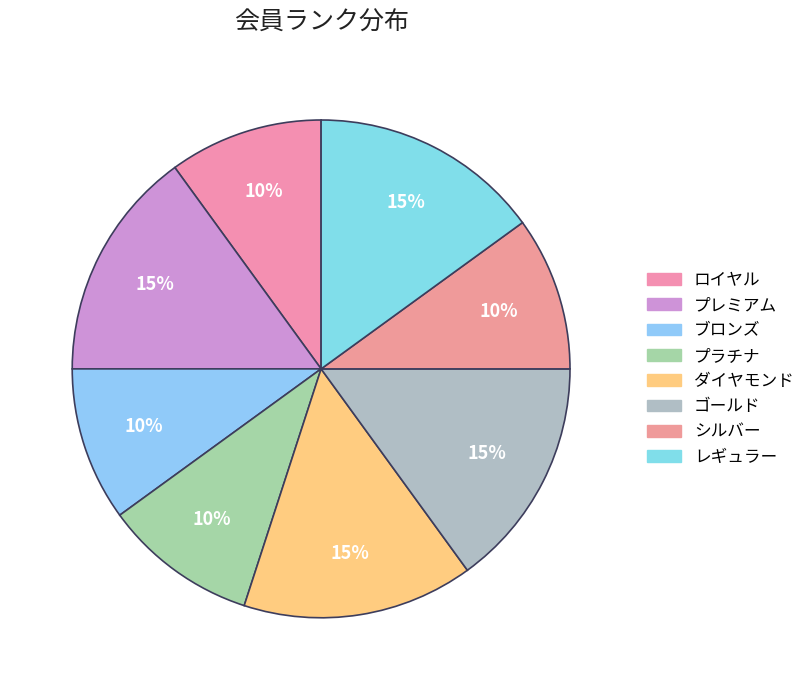

Which slice is the largest?

プレミアム